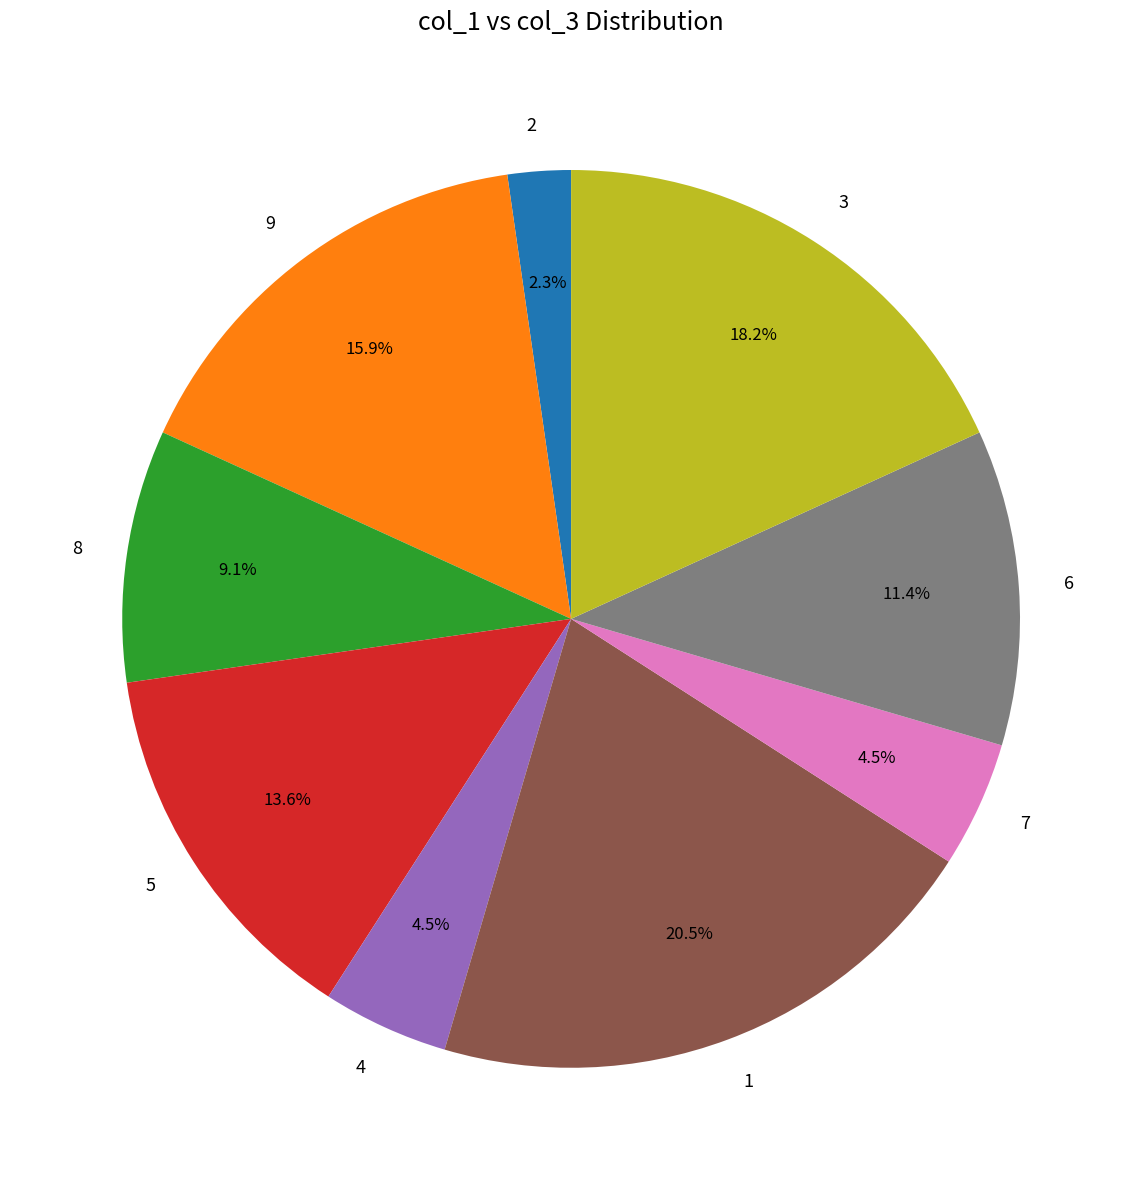

To the nearest percent, what portion does 2 represent?

2%